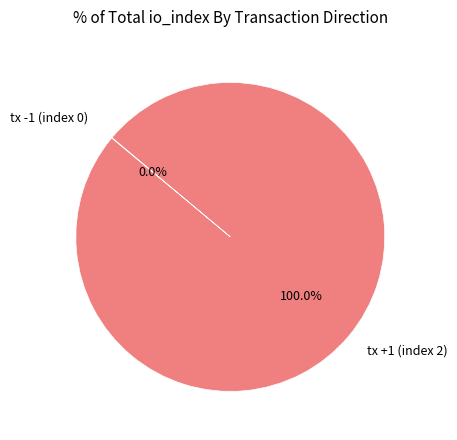

Is there any slice that represents more than half of the pie?

Yes